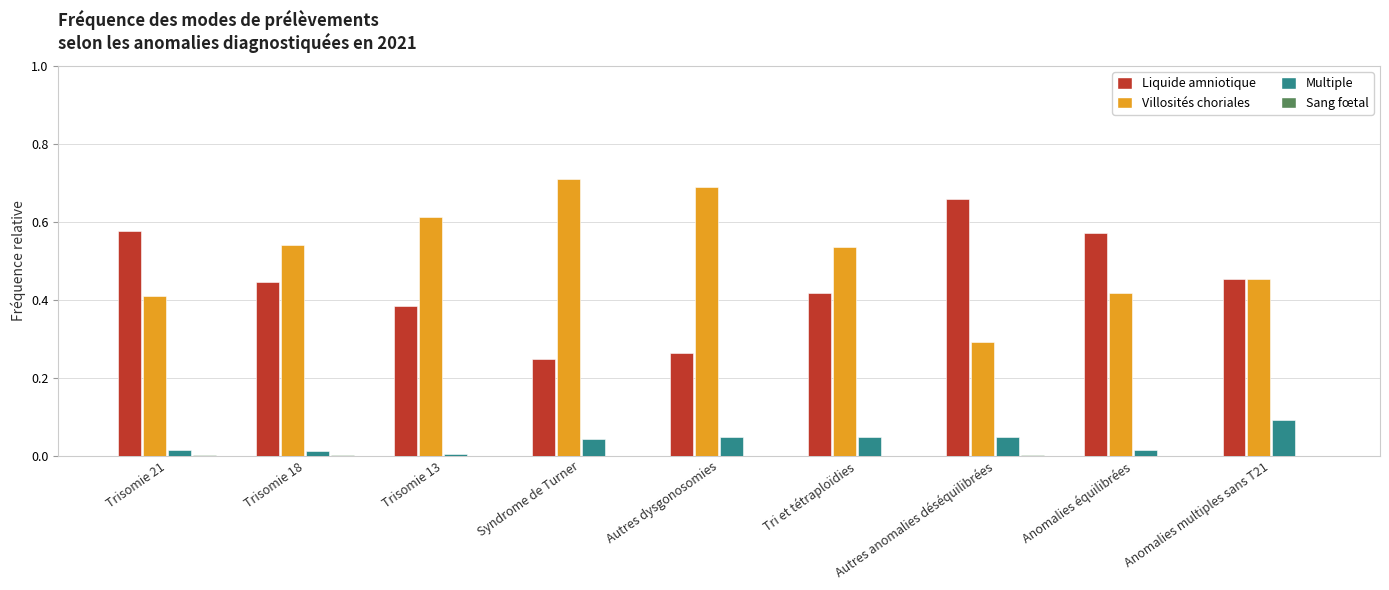

The Villosités choriales series shows 0.4 at Anomalies équilibrées. True or false?

True